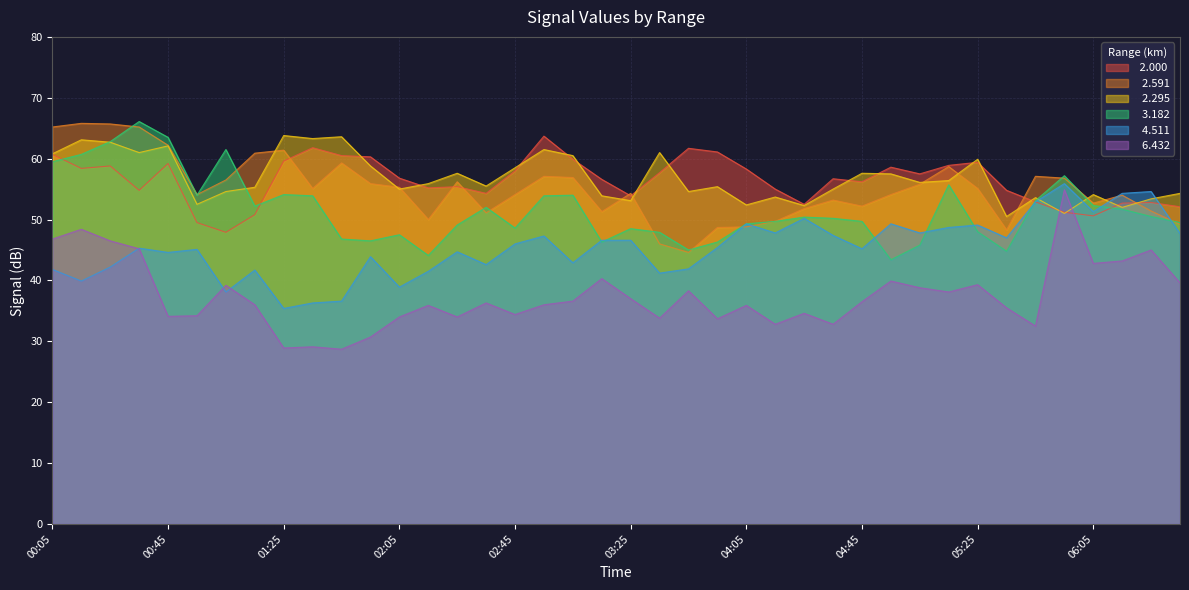

True or false:   2.591 has a value of 77.1 at 06:05.

False